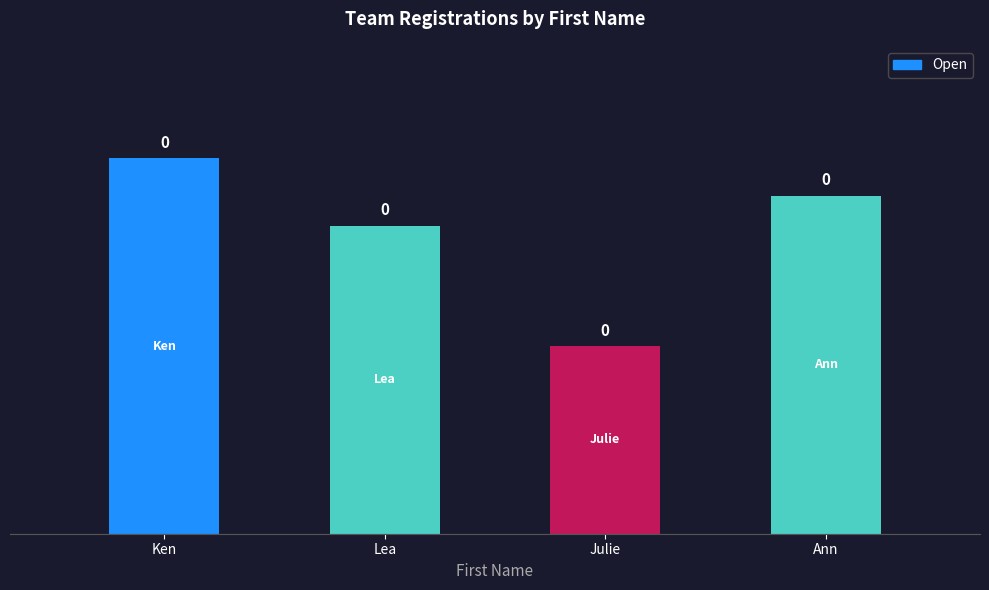

What is the sum of the values at Lea and Ken?

1.8